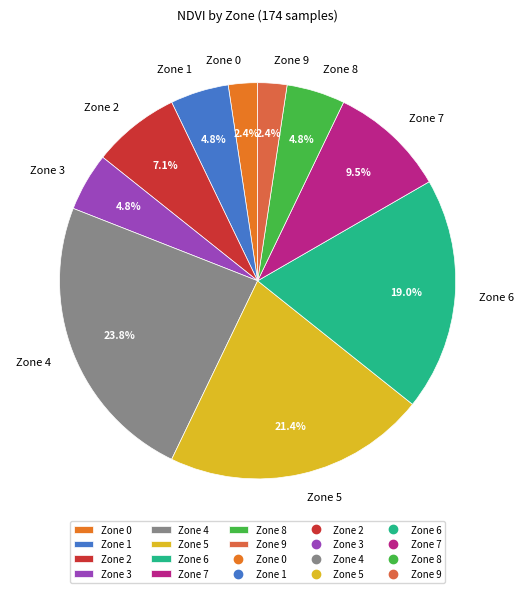

What is the ratio of the value at Zone 3 to the value at Zone 2?

0.7